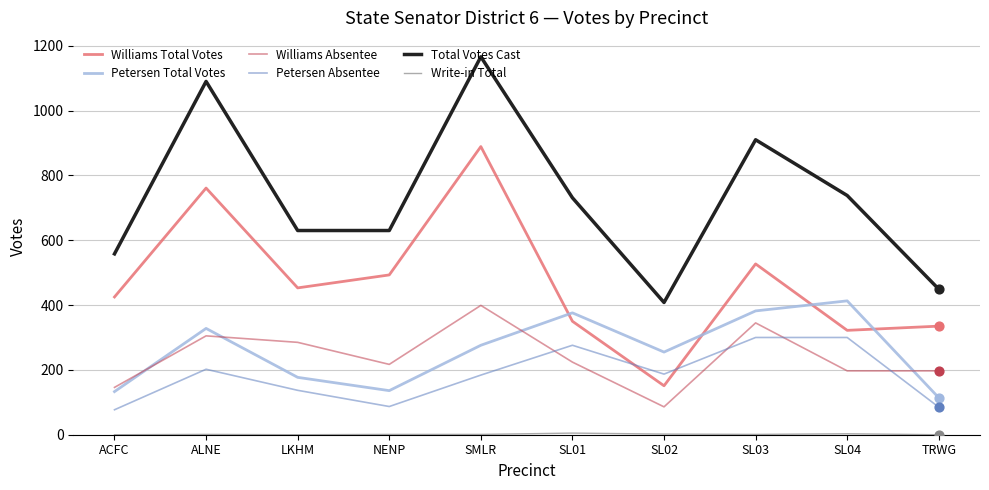

Is the value of Williams Absentee at TRWG greater than the value of Petersen Total Votes at SL03?

No